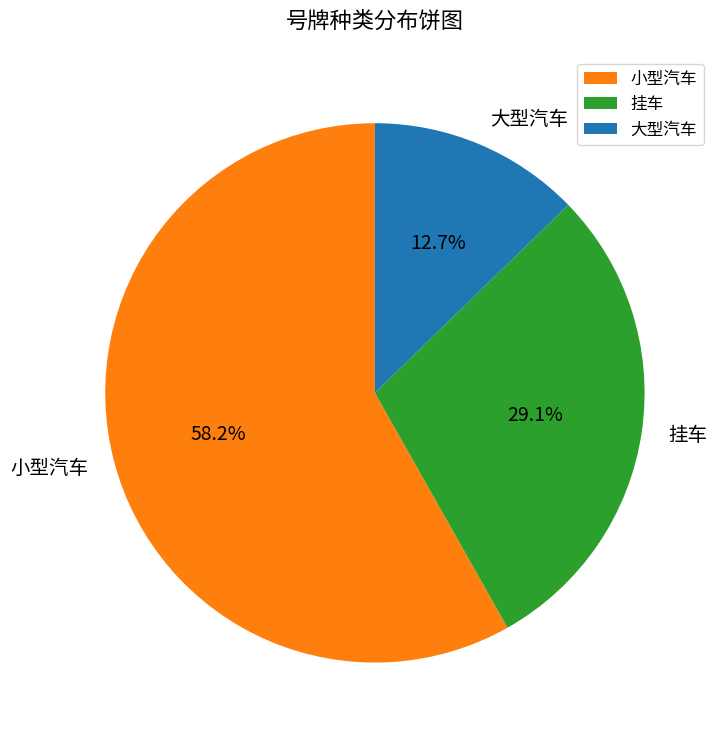

To the nearest percent, what is the average slice percentage?

33%